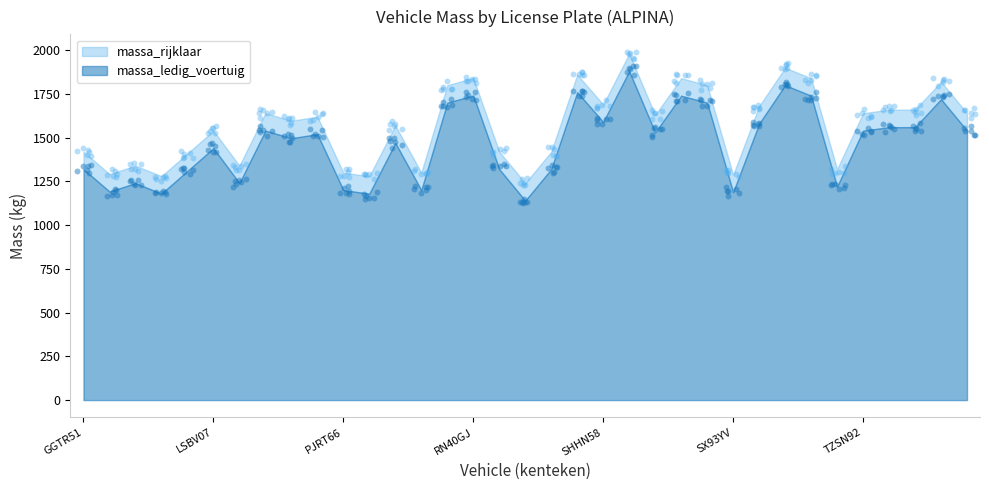

Which series reaches the maximum Y coordinate?

massa_rijklaar